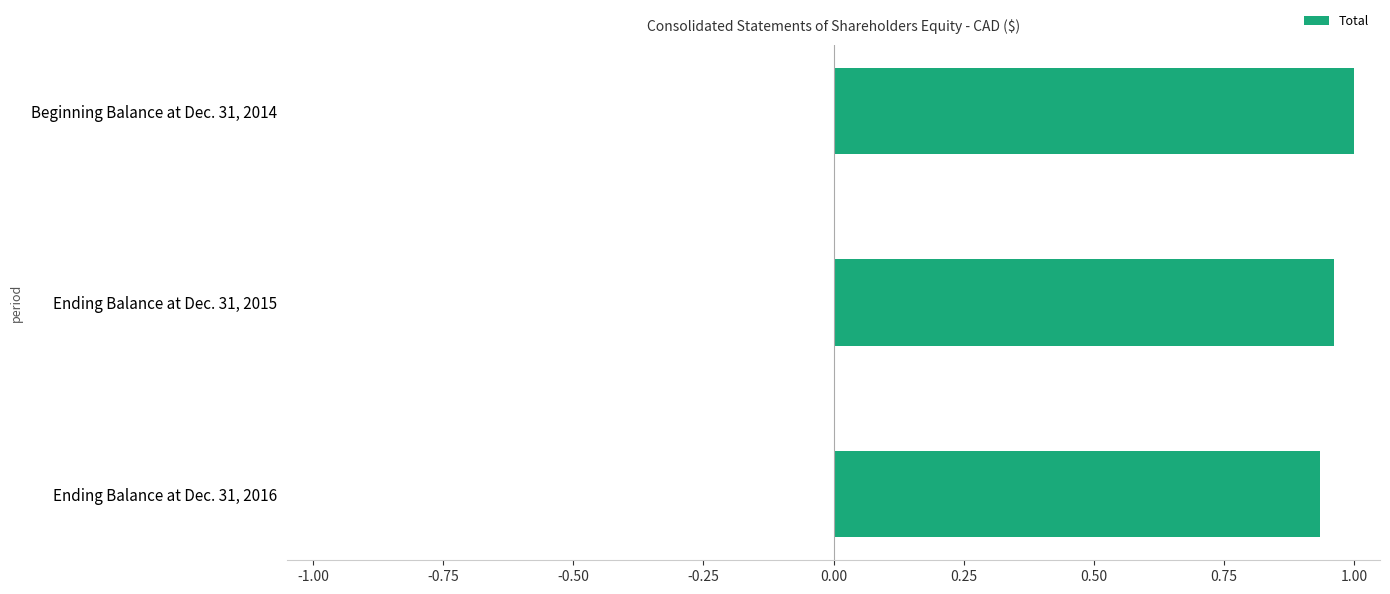

What is the label of the 1st bar from the top?

Beginning Balance at Dec. 31, 2014